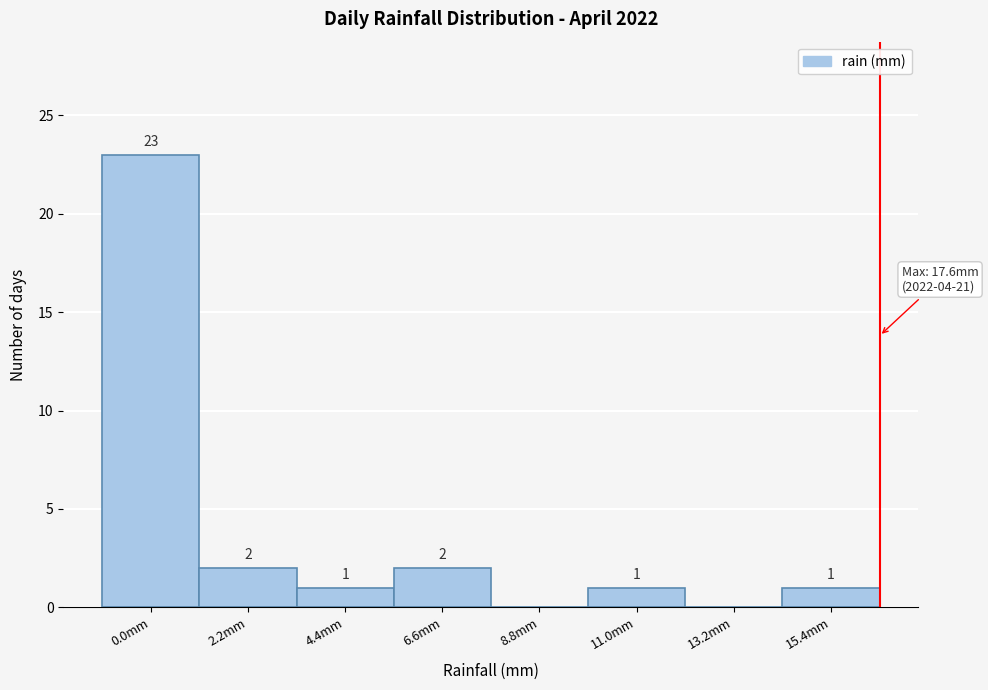

Reading left to right, list all the values displayed in this chart.

0.0mm=23	2.2mm=2	4.4mm=1	6.6mm=2	8.8mm=0	11.0mm=1	13.2mm=0	15.4mm=1